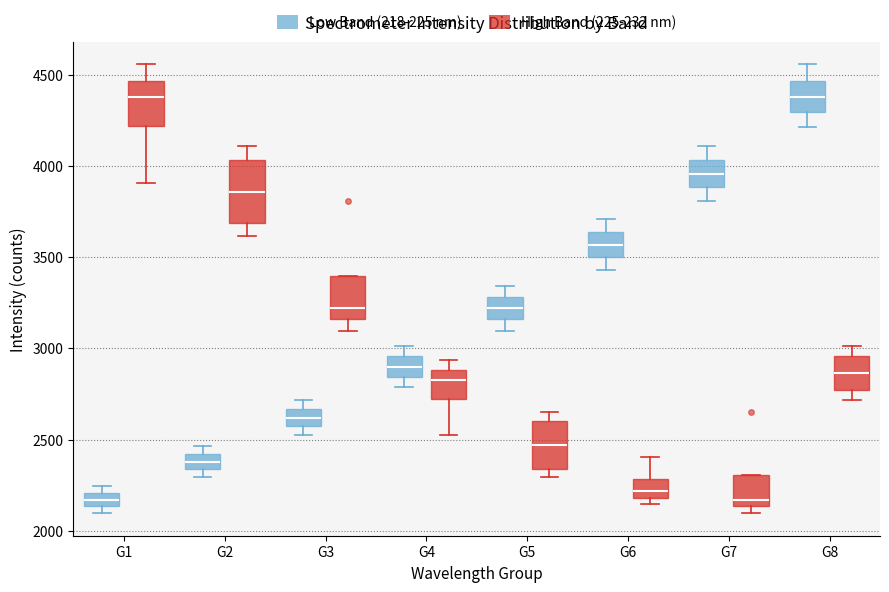

Which box is the tallest, from its lower edge to its upper edge?

G2 (High Band (225-232 nm))